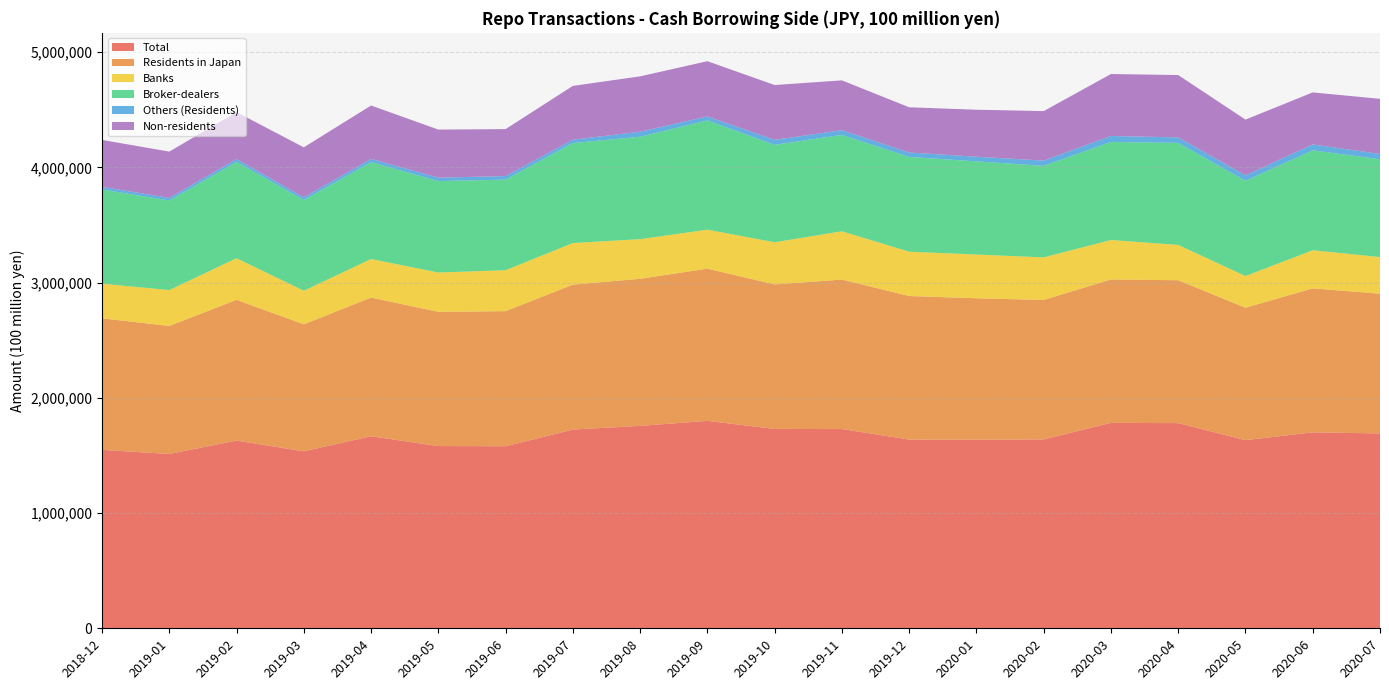

Reading left to right, list all the values displayed in this chart.

Total: 2018-12=1548727	2019-01=1513018	2019-02=1629025	2019-03=1536066	2019-04=1666797	2019-05=1581875	2019-06=1580103	2019-07=1724870	2019-08=1756914	2019-09=1800440	2019-10=1730372	2019-11=1729294	2019-12=1638116	2020-01=1636292	2020-02=1639406	2020-03=1782799	2020-04=1780850	2020-05=1633036	2020-06=1700816	2020-07=1691307
Residents in Japan: 2018-12=1141306	2019-01=1111273	2019-02=1221834	2019-03=1102194	2019-04=1203837	2019-05=1164654	2019-06=1172433	2019-07=1257937	2019-08=1276483	2019-09=1321058	2019-10=1254377	2019-11=1297016	2019-12=1245733	2020-01=1228194	2020-02=1210009	2020-03=1245076	2020-04=1240001	2020-05=1149062	2020-06=1249436	2020-07=1212760
Banks: 2018-12=301037	2019-01=311356	2019-02=360921	2019-03=291564	2019-04=334336	2019-05=341268	2019-06=355318	2019-07=360962	2019-08=344057	2019-09=338167	2019-10=365730	2019-11=419497	2019-12=384686	2020-01=379547	2020-02=369890	2020-03=342284	2020-04=306573	2020-05=275163	2020-06=331070	2020-07=317826
Broker-dealers: 2018-12=817591	2019-01=777375	2019-02=836406	2019-03=787331	2019-04=840943	2019-05=793664	2019-06=786237	2019-07=867900	2019-08=888875	2019-09=948182	2019-10=845589	2019-11=836589	2019-12=822676	2020-01=808371	2020-02=794325	2020-03=850987	2020-04=885364	2020-05=826513	2020-06=867283	2020-07=848973
Others (Residents): 2018-12=22678	2019-01=22542	2019-02=24507	2019-03=23299	2019-04=28558	2019-05=29722	2019-06=30878	2019-07=29075	2019-08=43551	2019-09=34709	2019-10=43058	2019-11=40930	2019-12=38371	2020-01=40276	2020-02=45794	2020-03=51805	2020-04=48064	2020-05=47386	2020-06=51083	2020-07=45961
Non-residents: 2018-12=407421	2019-01=401745	2019-02=407191	2019-03=433872	2019-04=462960	2019-05=417221	2019-06=407670	2019-07=466933	2019-08=480431	2019-09=479382	2019-10=475995	2019-11=432278	2019-12=392383	2020-01=408098	2020-02=429397	2020-03=537723	2020-04=540849	2020-05=483974	2020-06=451380	2020-07=478547